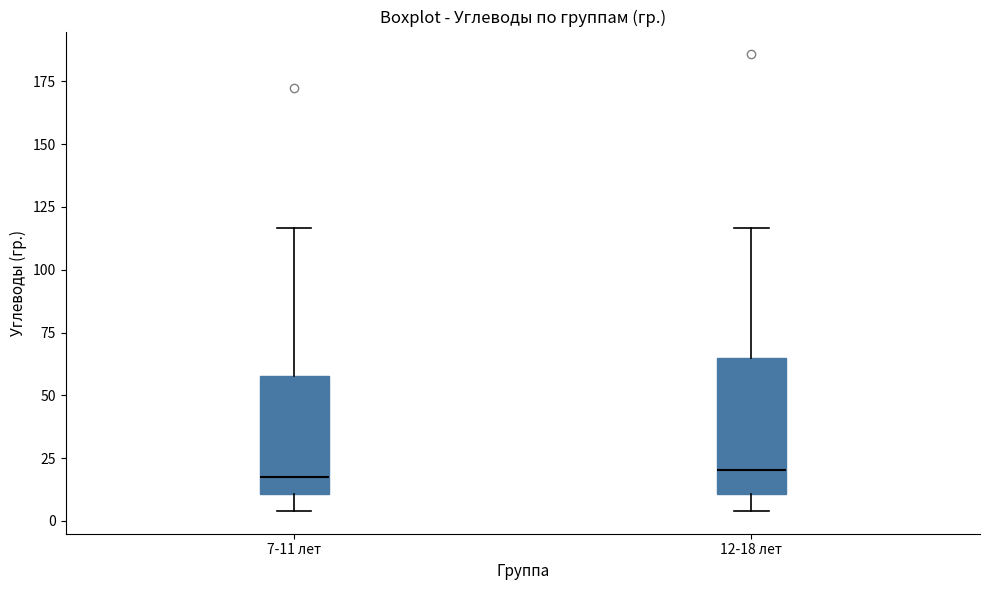

Reading left to right, transcribe this box plot: for each box, give where its median line is, the range the box spans, and where its two whiskers end, as read against the y-axis. The values are not printed on the chart, so give them approximately, as read against the axis.

7-11 лет: median 20, box 10 to 60, whiskers 5 to 115
12-18 лет: median 20, box 10 to 65, whiskers 5 to 115